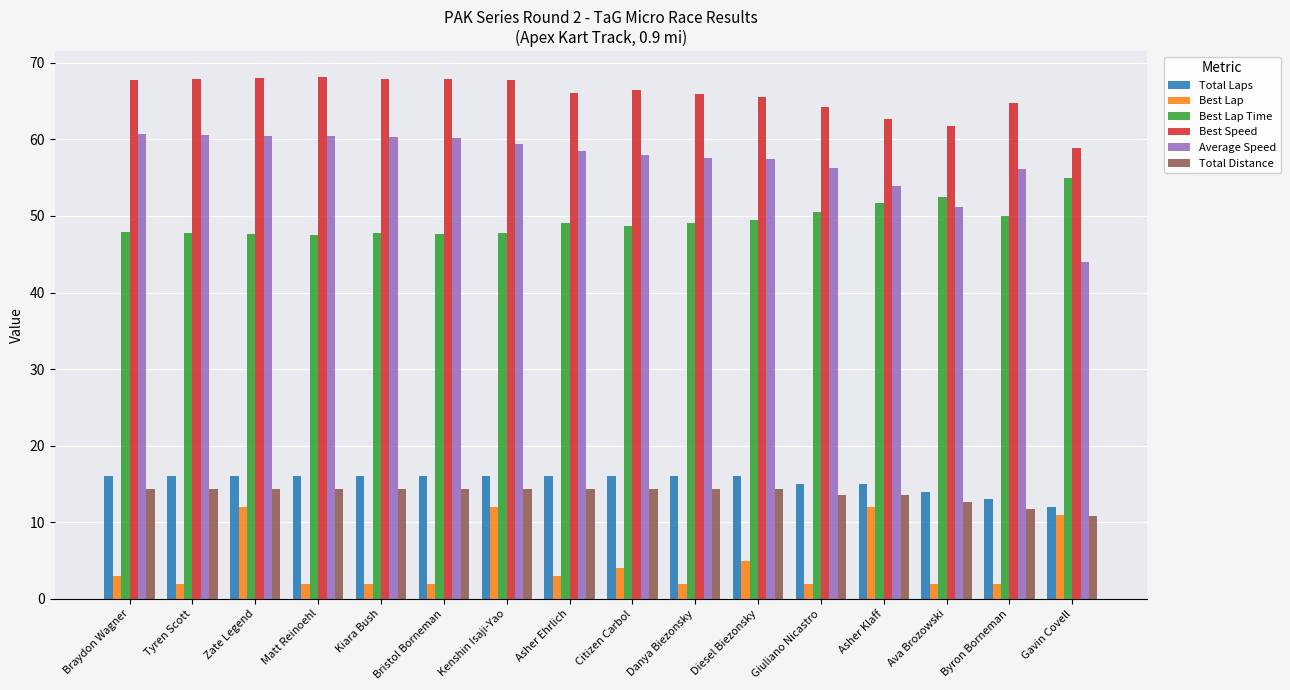

Read the Best Lap value at Tyren Scott.

2.0